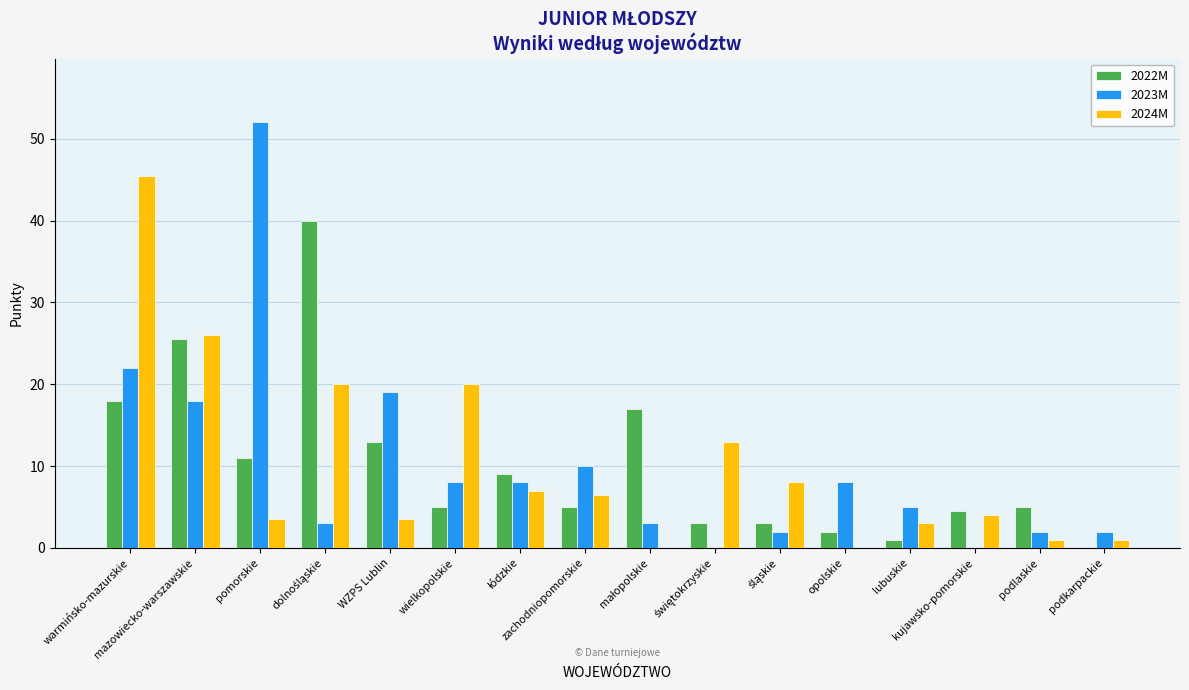

What is the sum of all 2023M values?

162.0